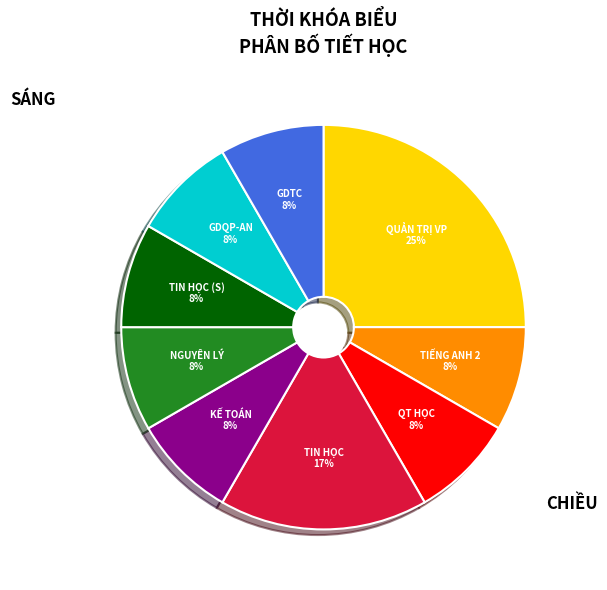

Which category has the biggest portion of the pie?

QUẢN TRỊ VP